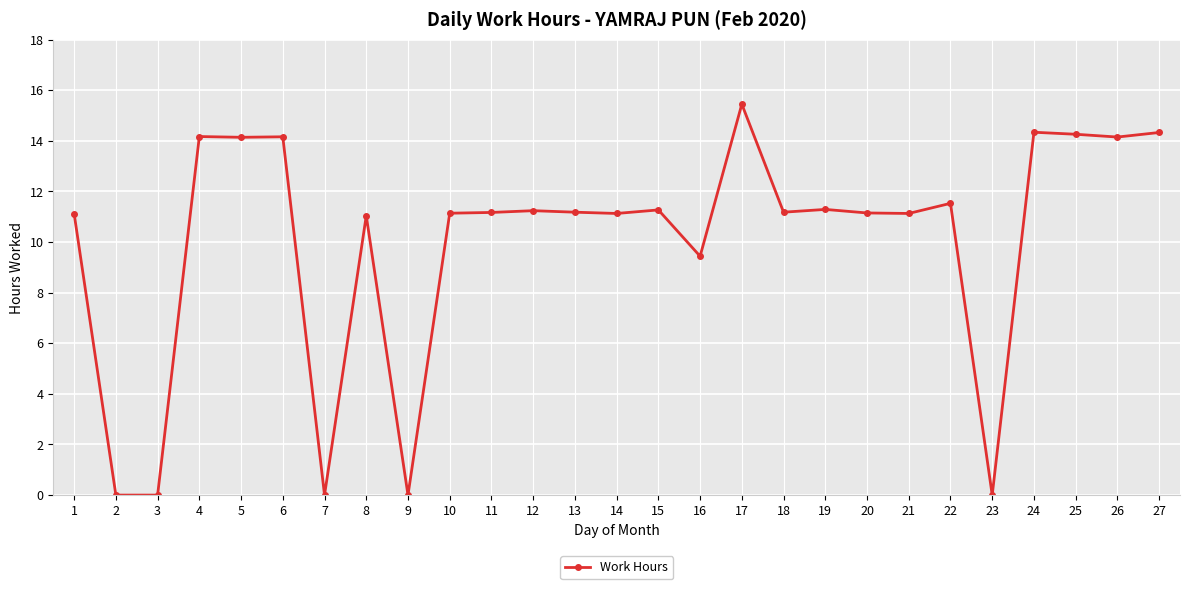

What is the change in value from 4 to 7?

-14.2